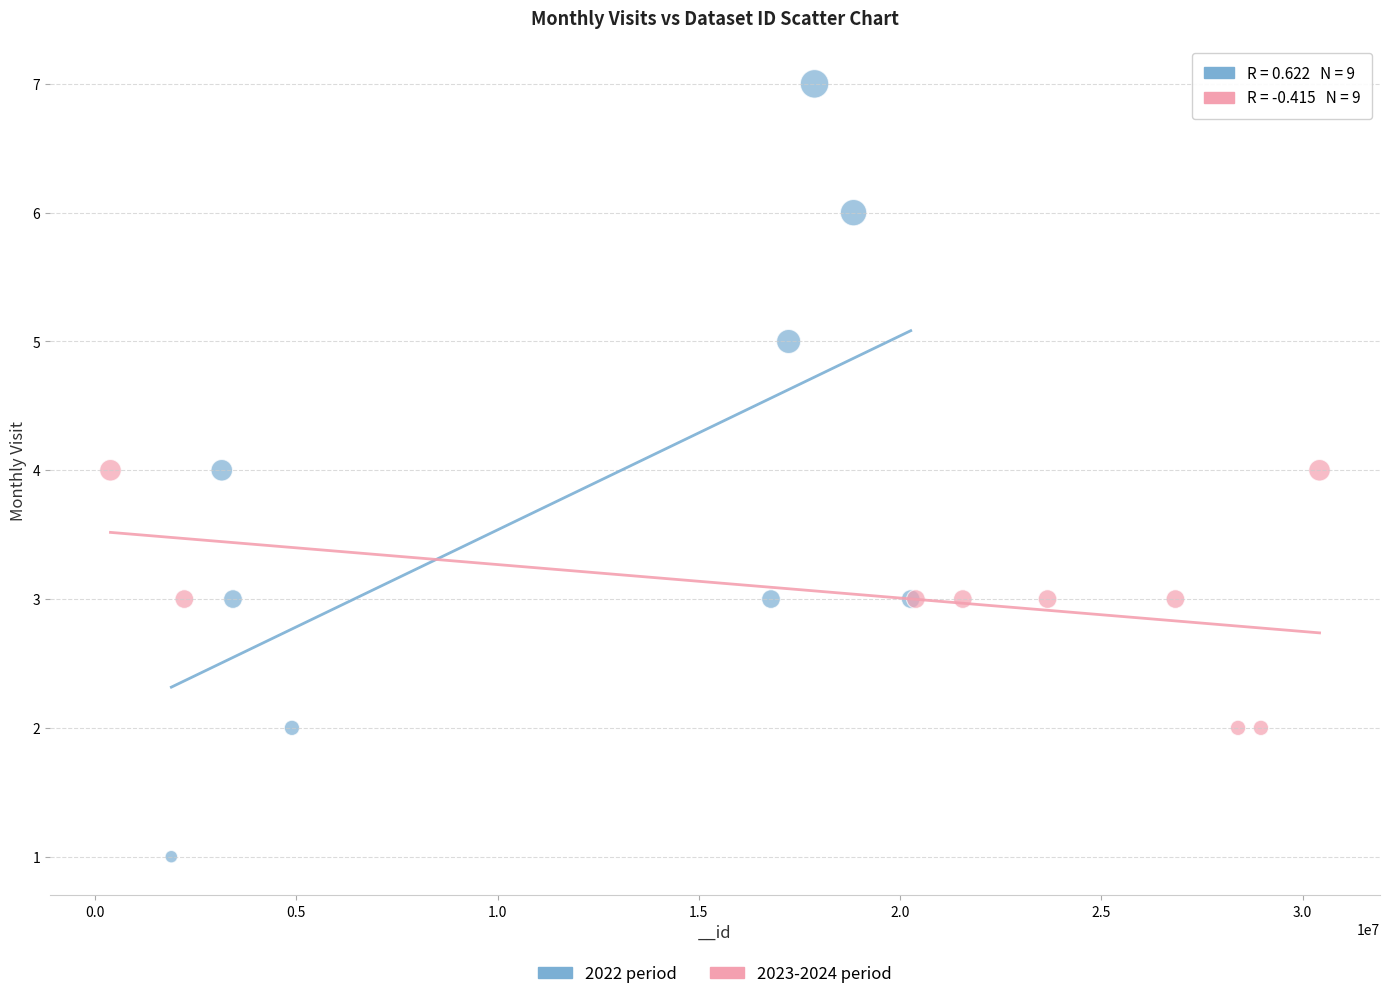

Which series has the widest spread of Y values?

2022 period